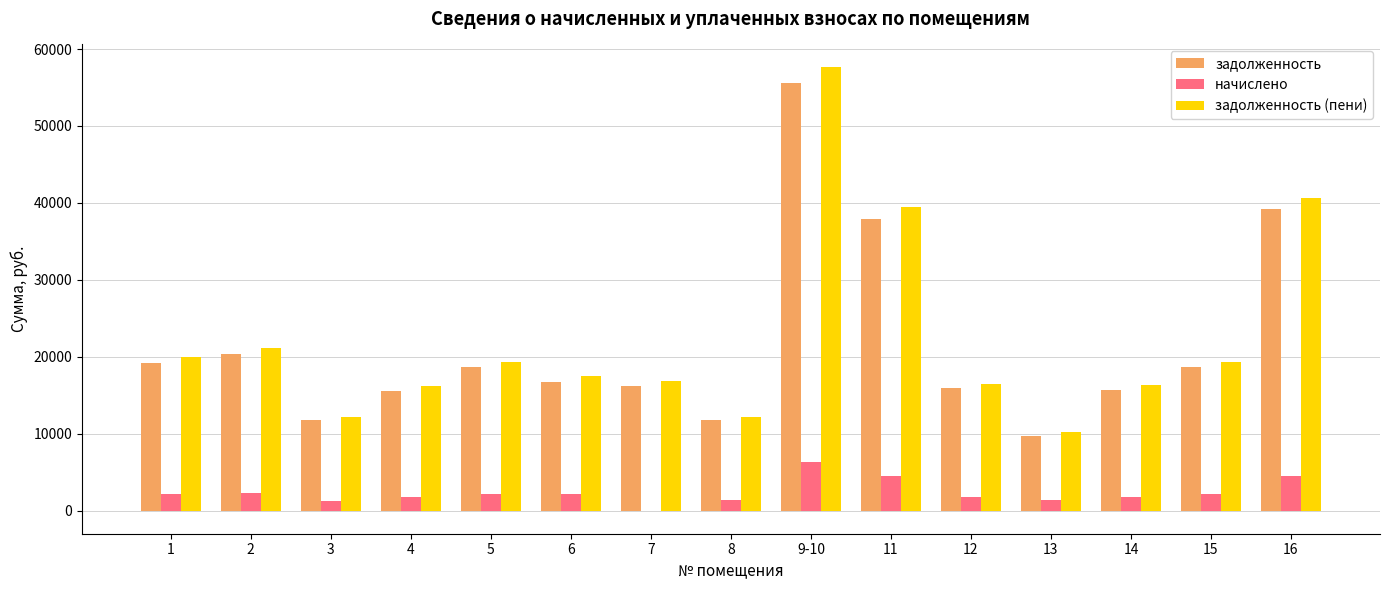

Which series changed the most between 3 and 6?

задолженность (пени)